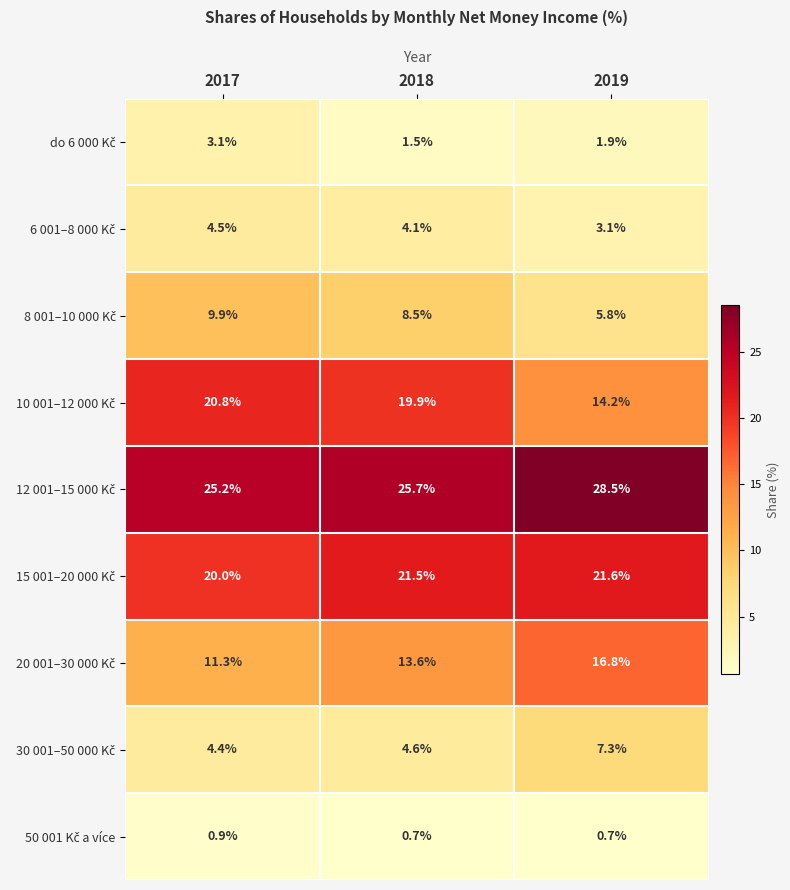

What is the spread (max minus min) of values at 2018?

25.0